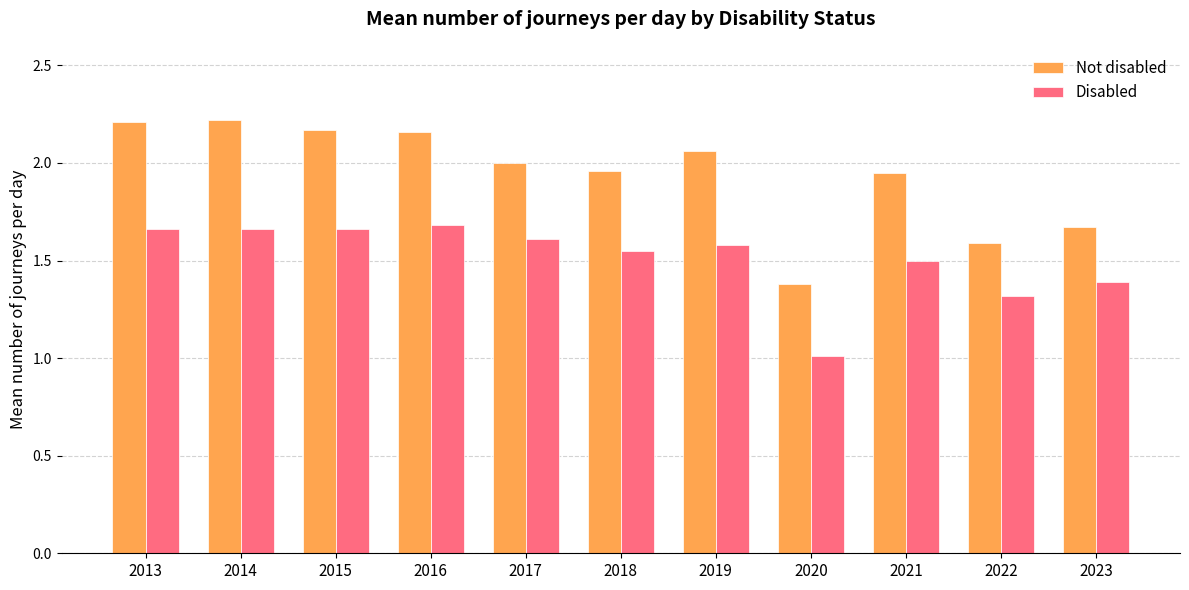

Rank the series at 2021 from lowest to highest value.

Disabled, Not disabled